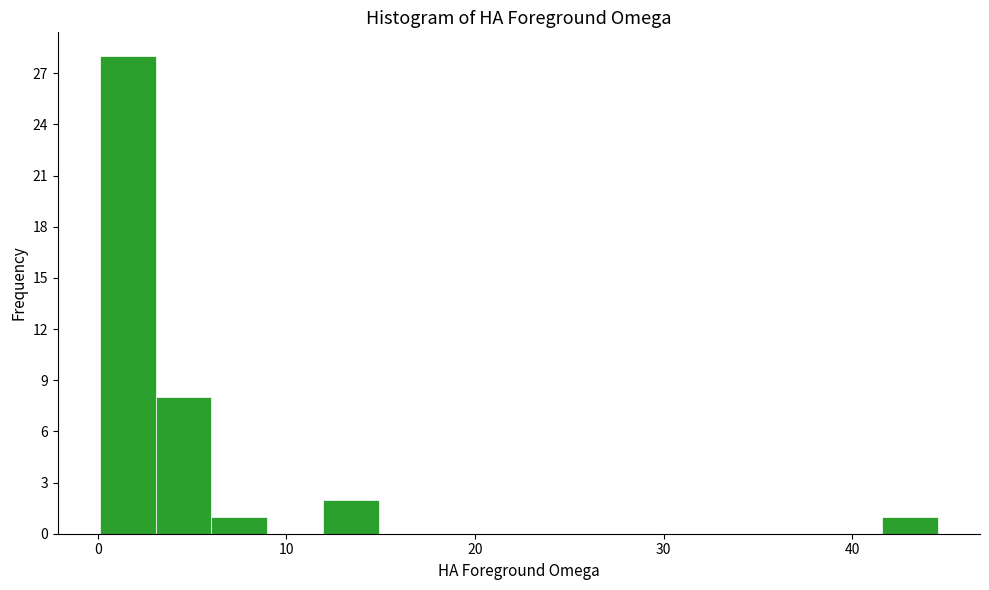

Read against the x-axis, roughly where is the centre of the tallest bar?

2